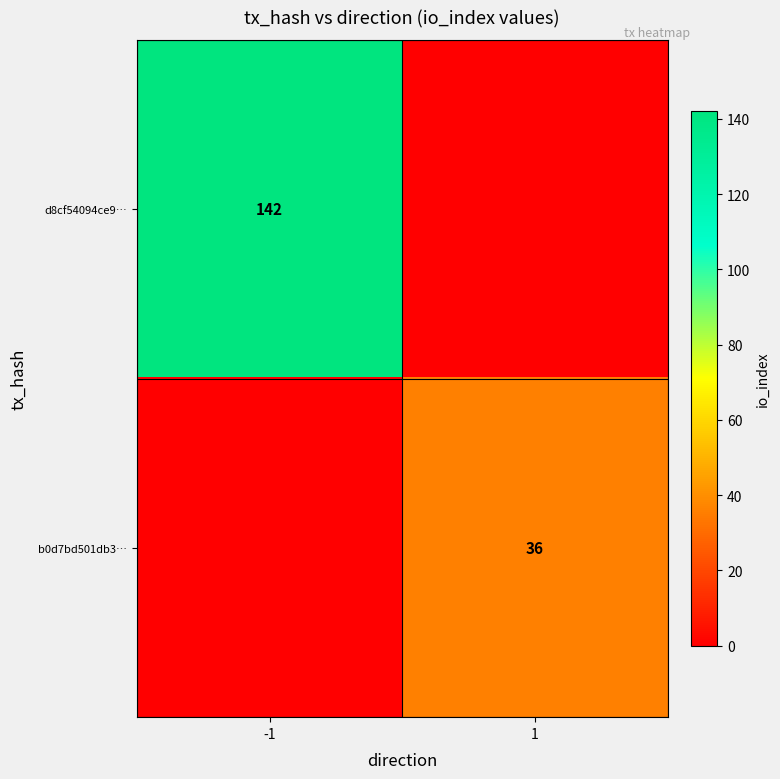

Is it true that b0d7bd501db3… equals 36 at 1?

True